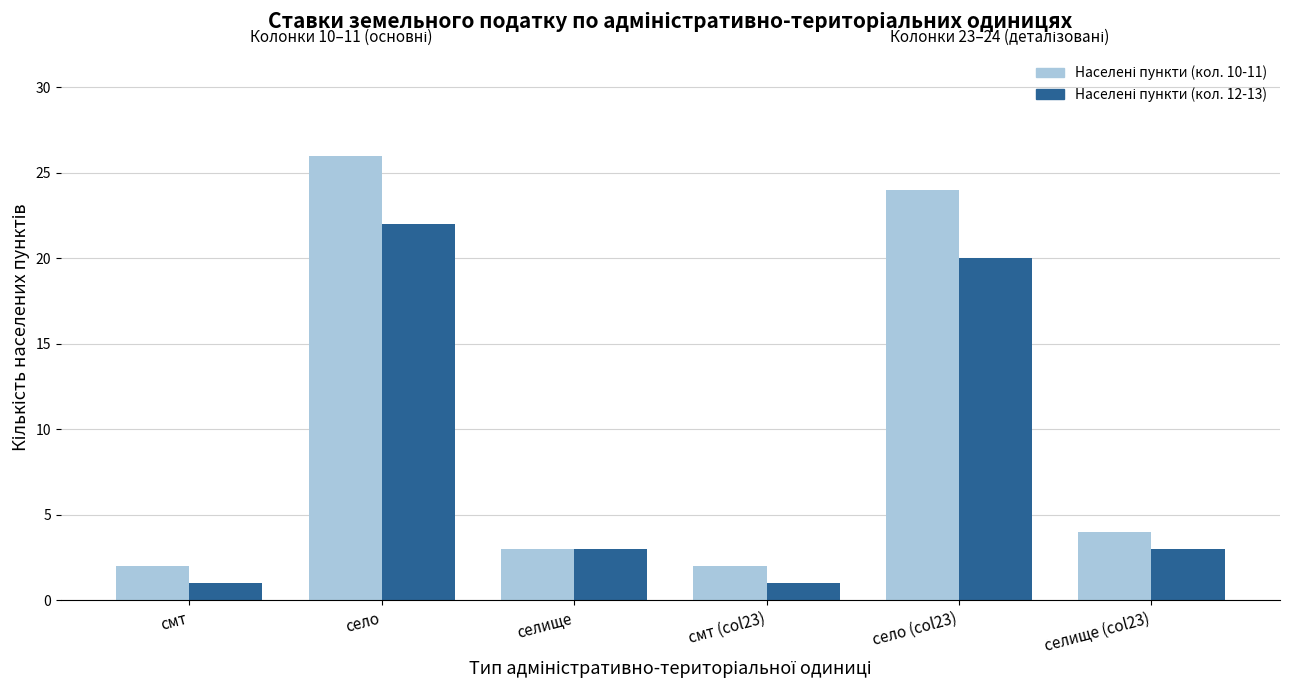

At which category is the sum across all series the highest?

село